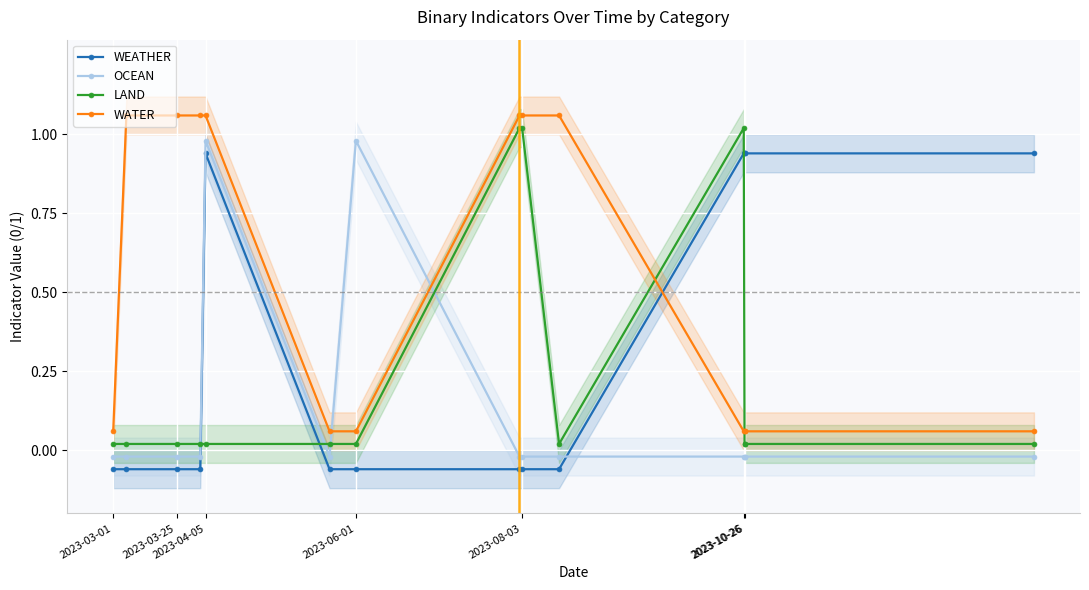

Which category has the lowest value in the WATER series?

2023-03-01